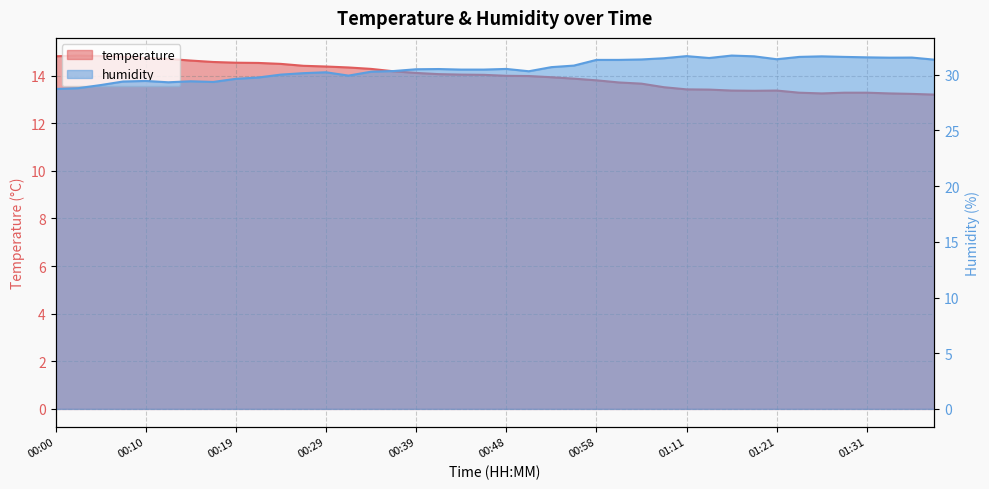

At how many categories does at least one series exceed 14?

40